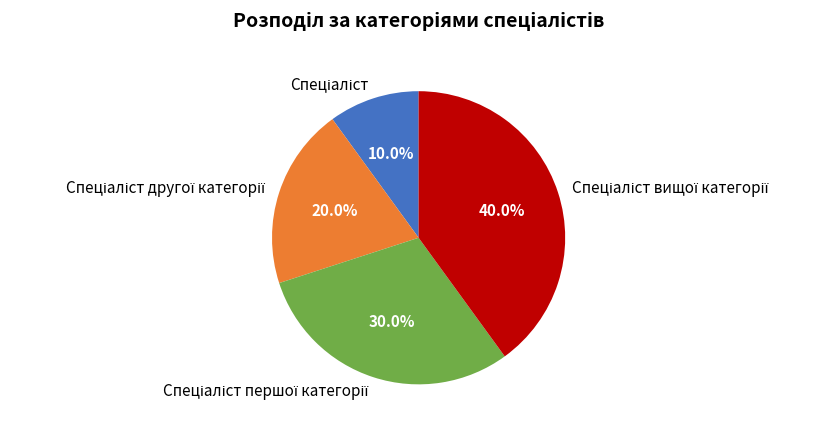

Count the number of slices in the pie.

4